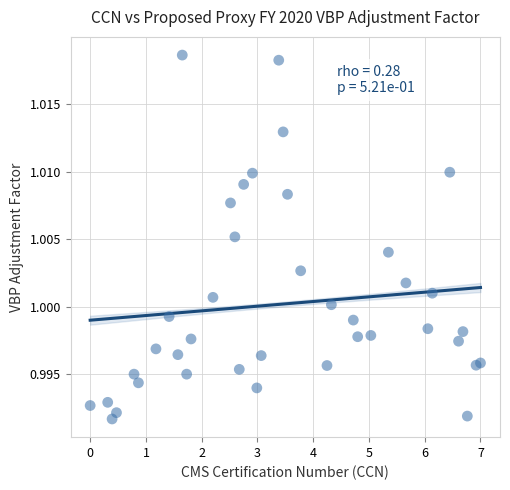

What is the range of X values (max minus min)?

7.0